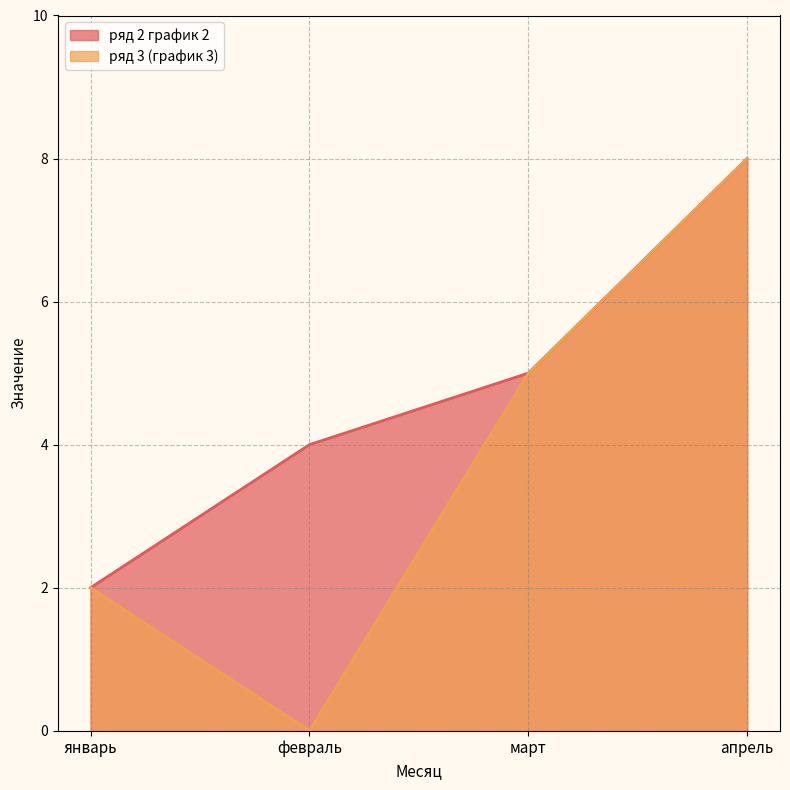

What is the maximum value shown in the chart?

8